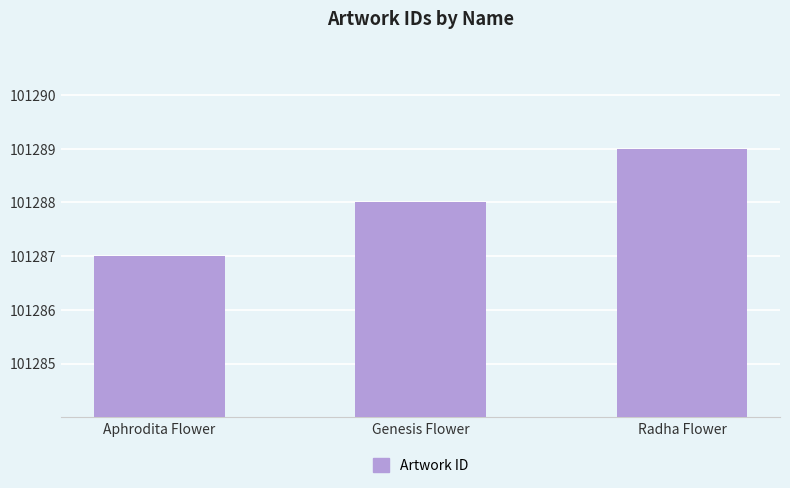

How many values are below 101288?

1